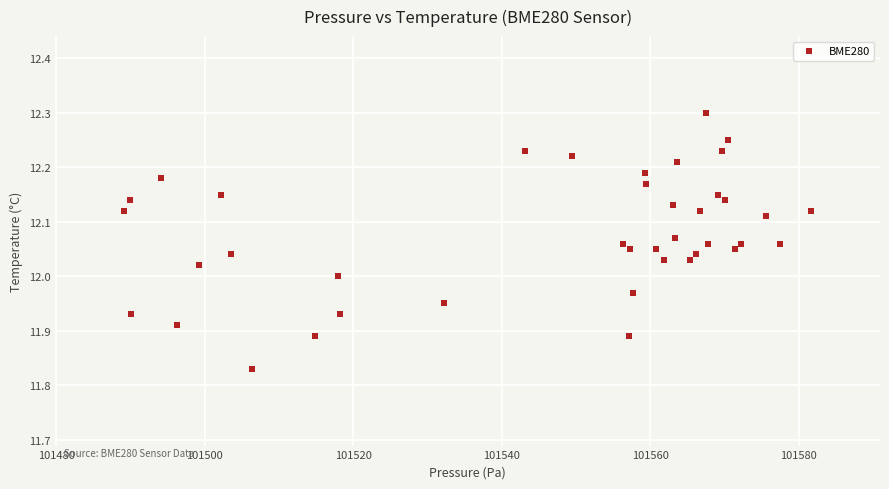

What is the range of Y values (max minus min)?

0.5